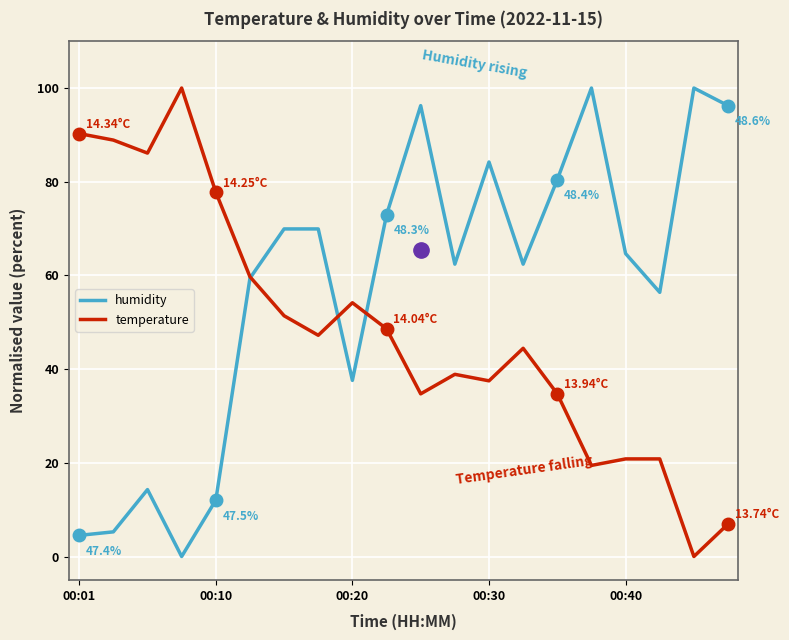

Which series has the largest total across all categories?

humidity